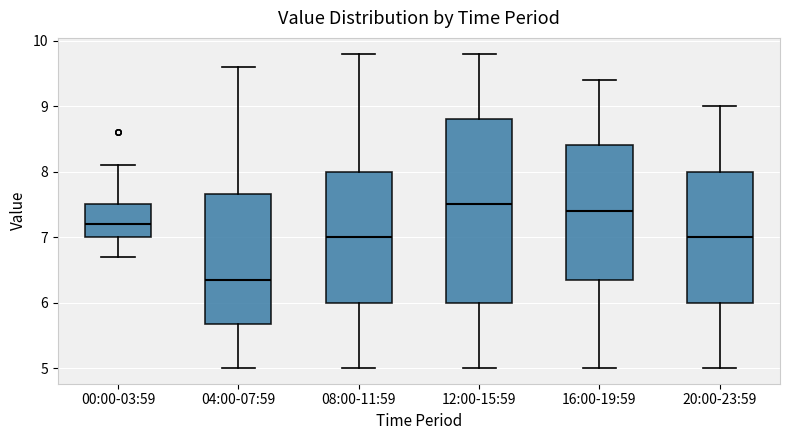

Which box is the tallest, from its lower edge to its upper edge?

12:00-15:59